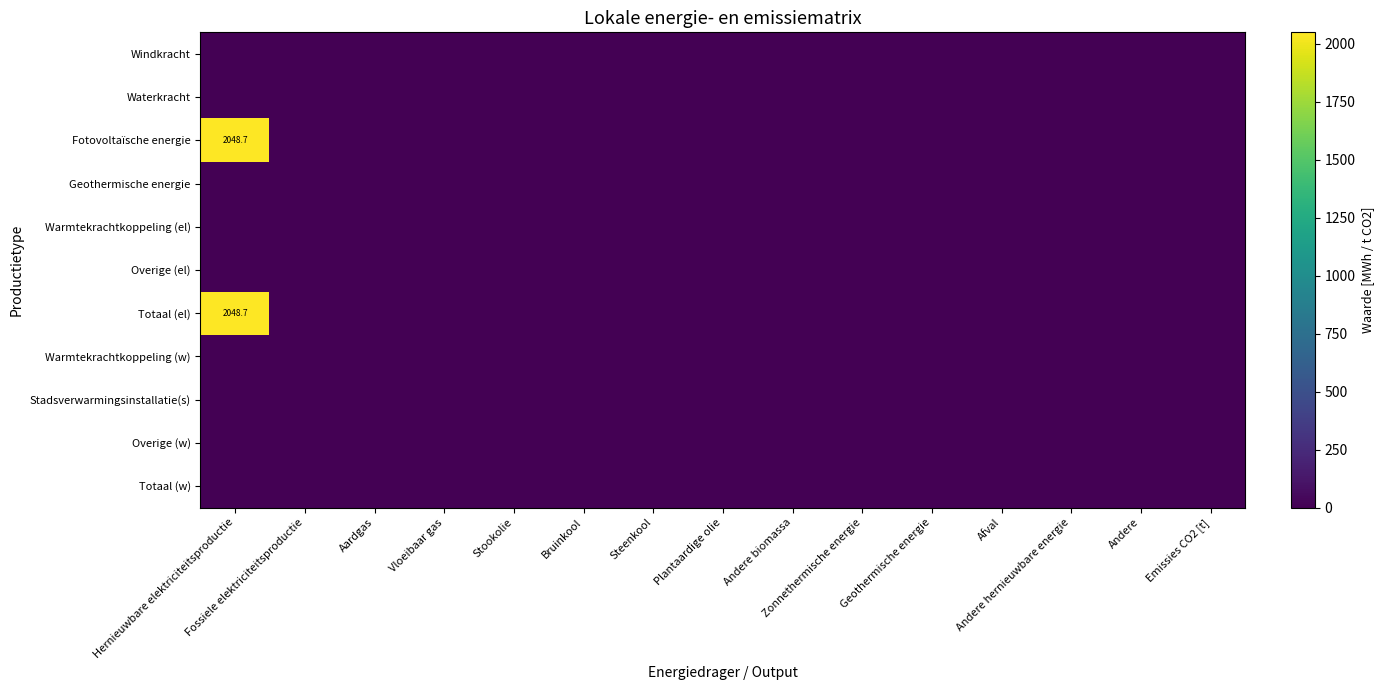

The Stadsverwarmingsinstallatie(s) series shows 0.0 at Aardgas. True or false?

True